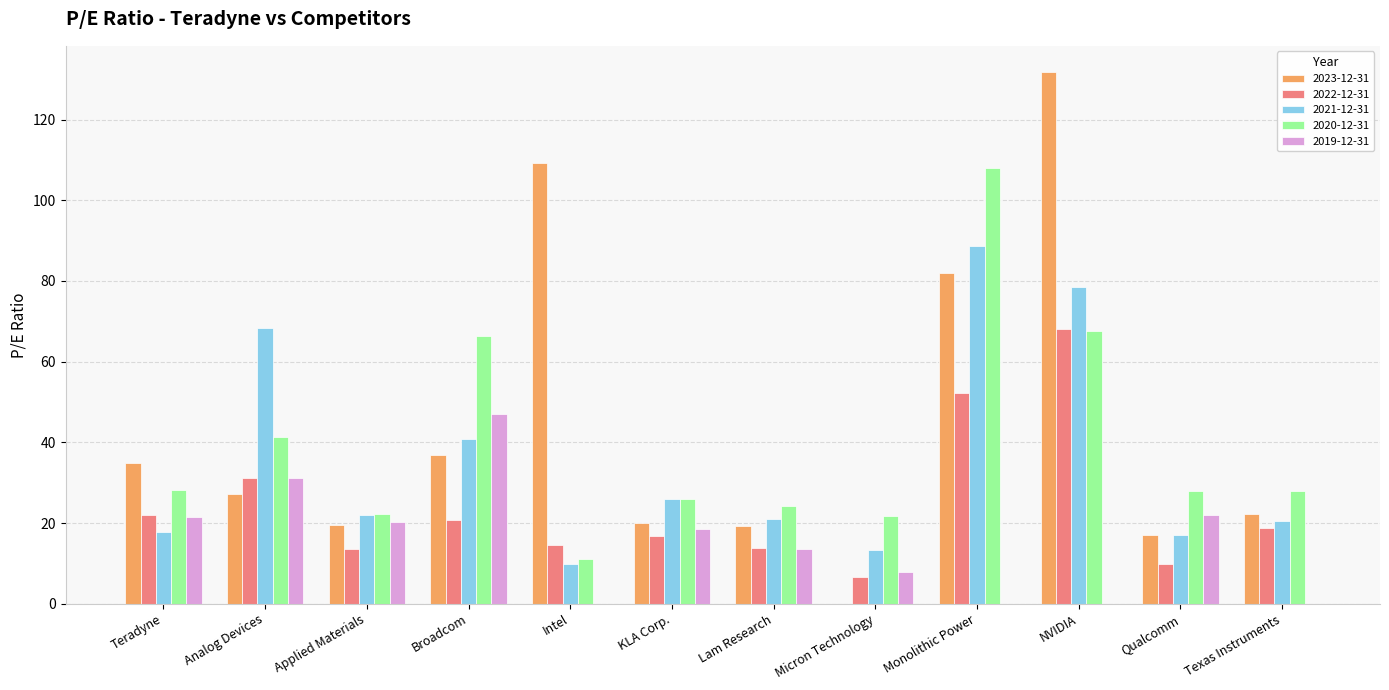

Between Teradyne and Texas Instruments, which series saw the biggest shift?

2019-12-31